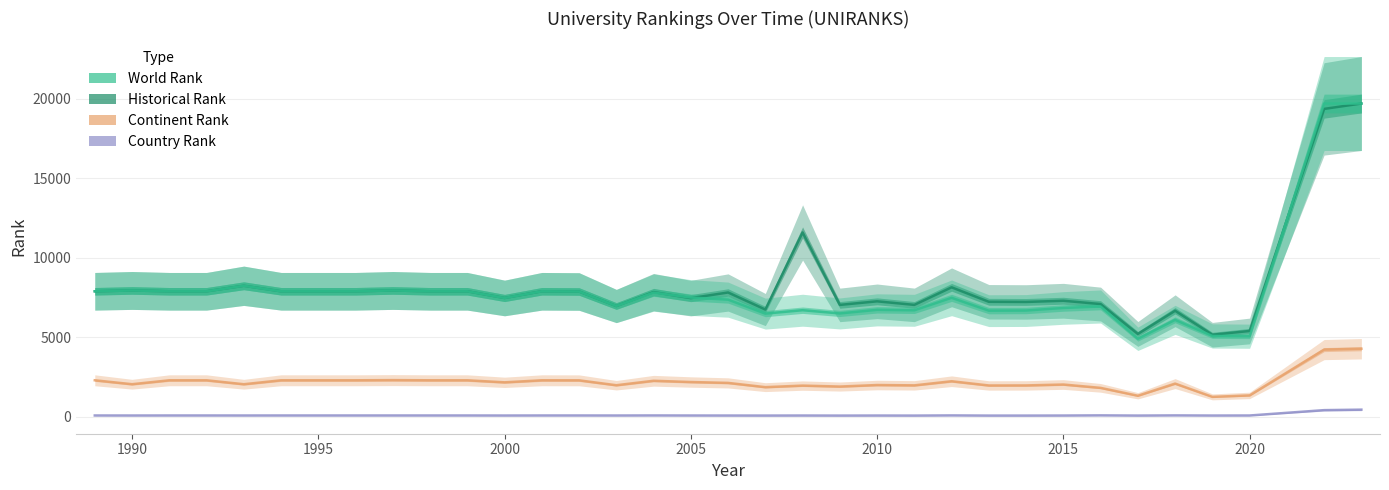

Count the number of data series in this chart.

4